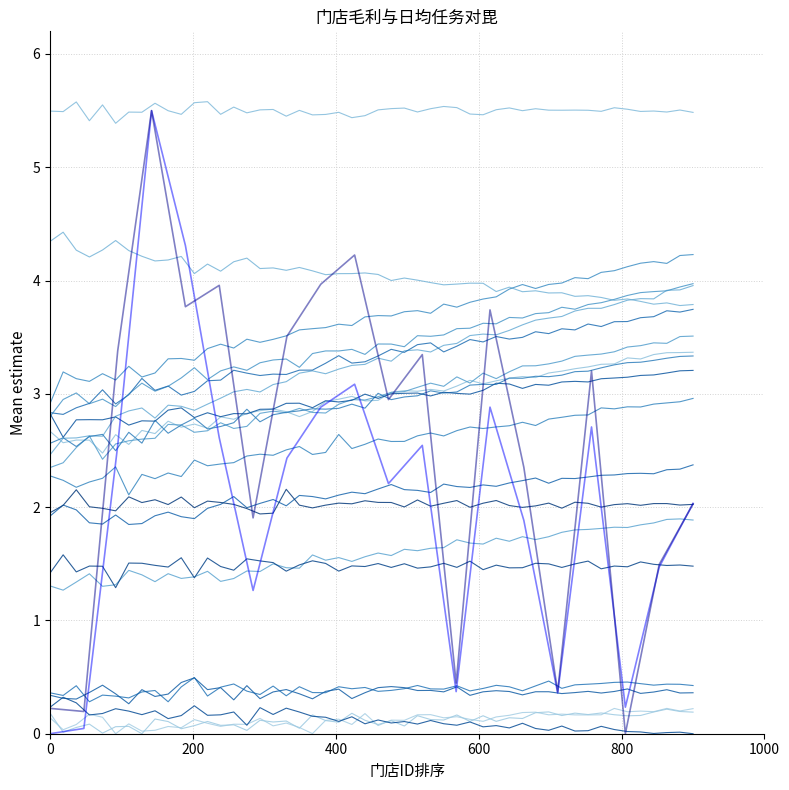

Between which two adjacent categories do 毛利 and 2.11-2.14日均任务 first intersect?

800 and 1000